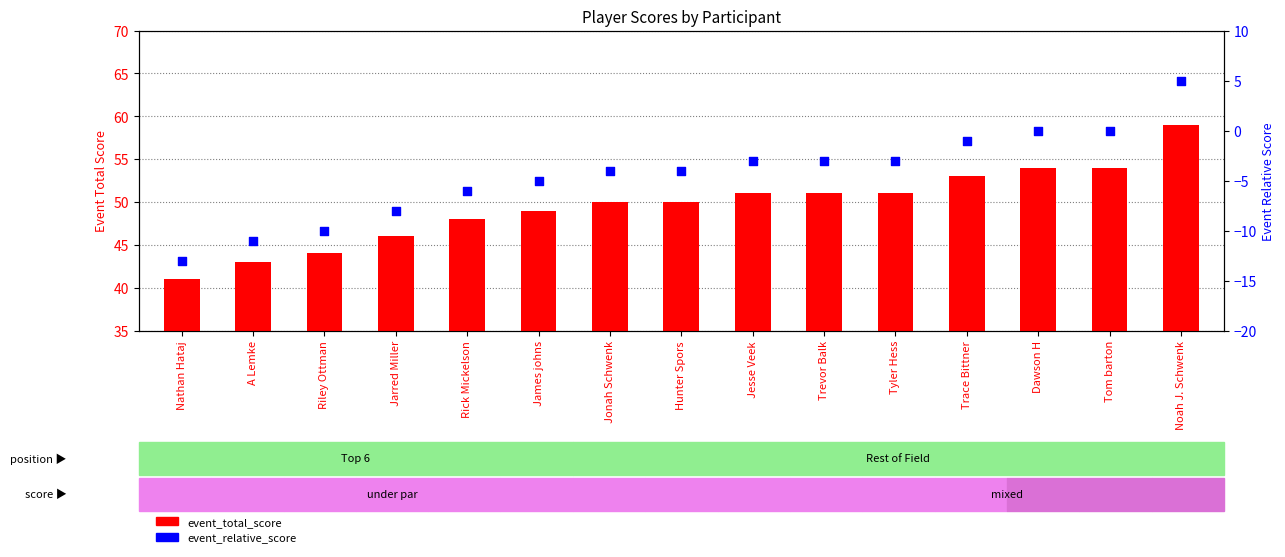

At which category is the sum across all series the highest?

Noah J. Schwenk